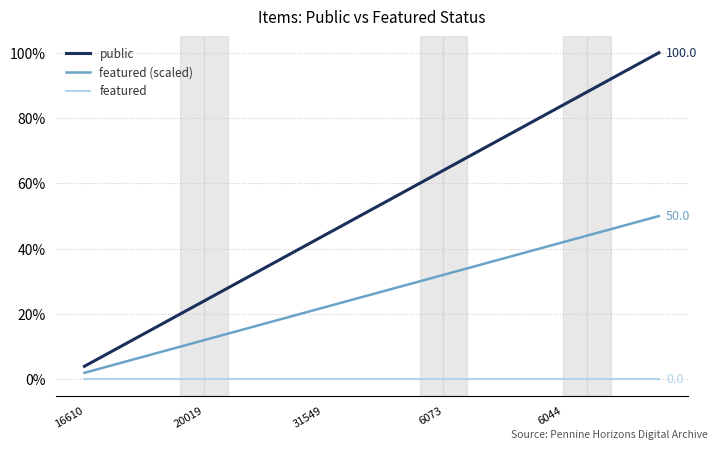

True or false: featured and public intersect in this chart.

False